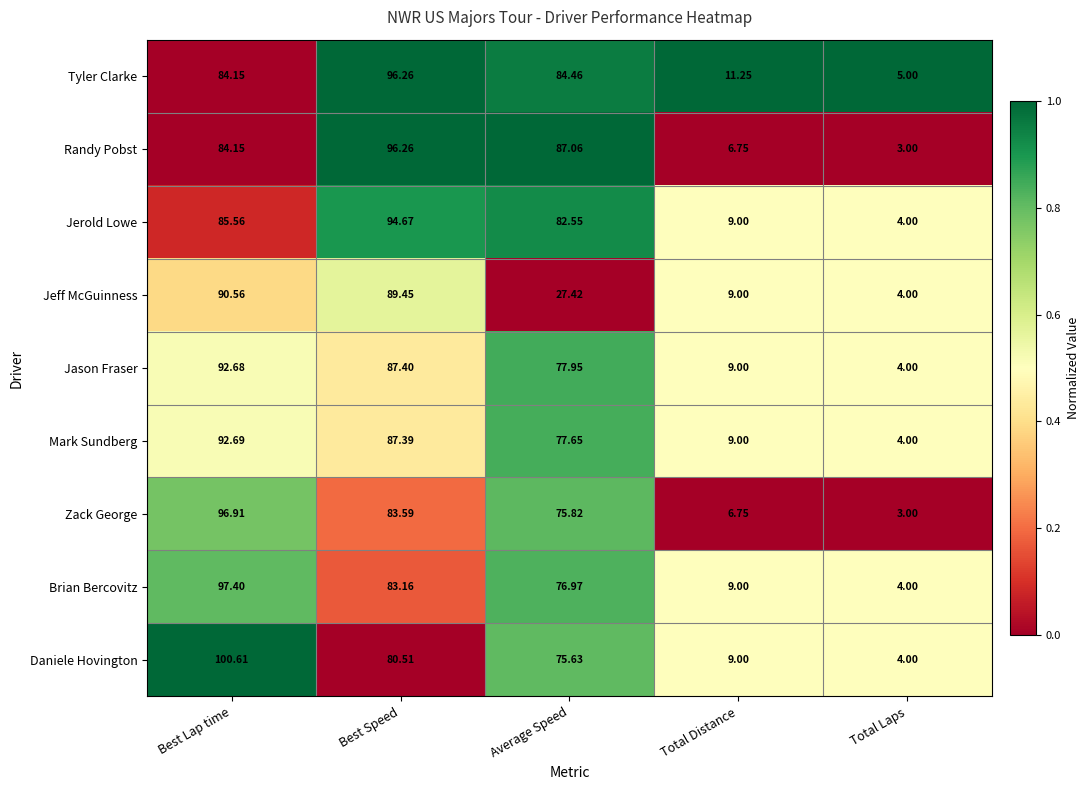

Which series has the largest total across all categories?

Tyler Clarke